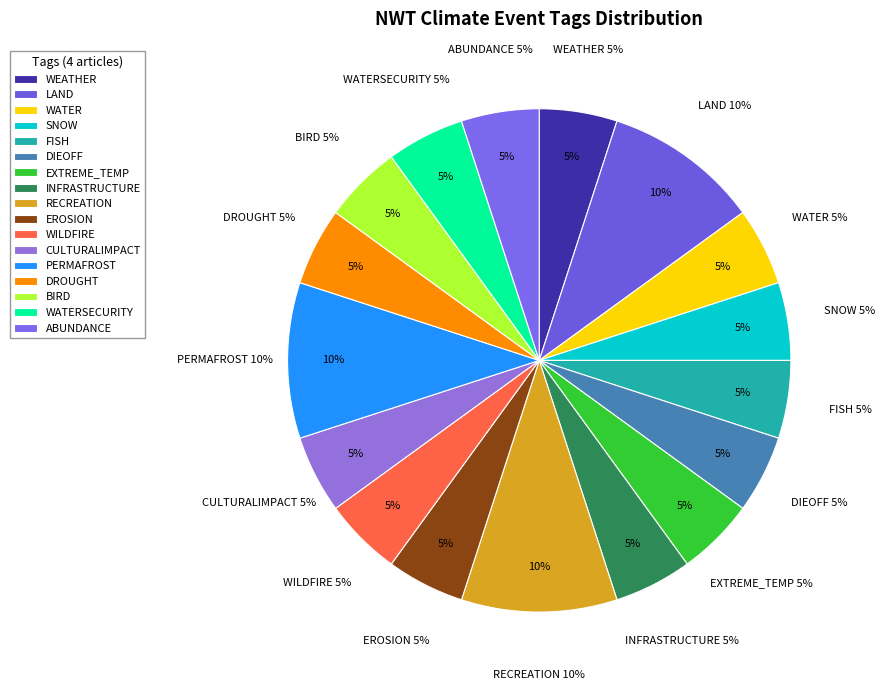

What is the largest slice in the pie chart?

LAND